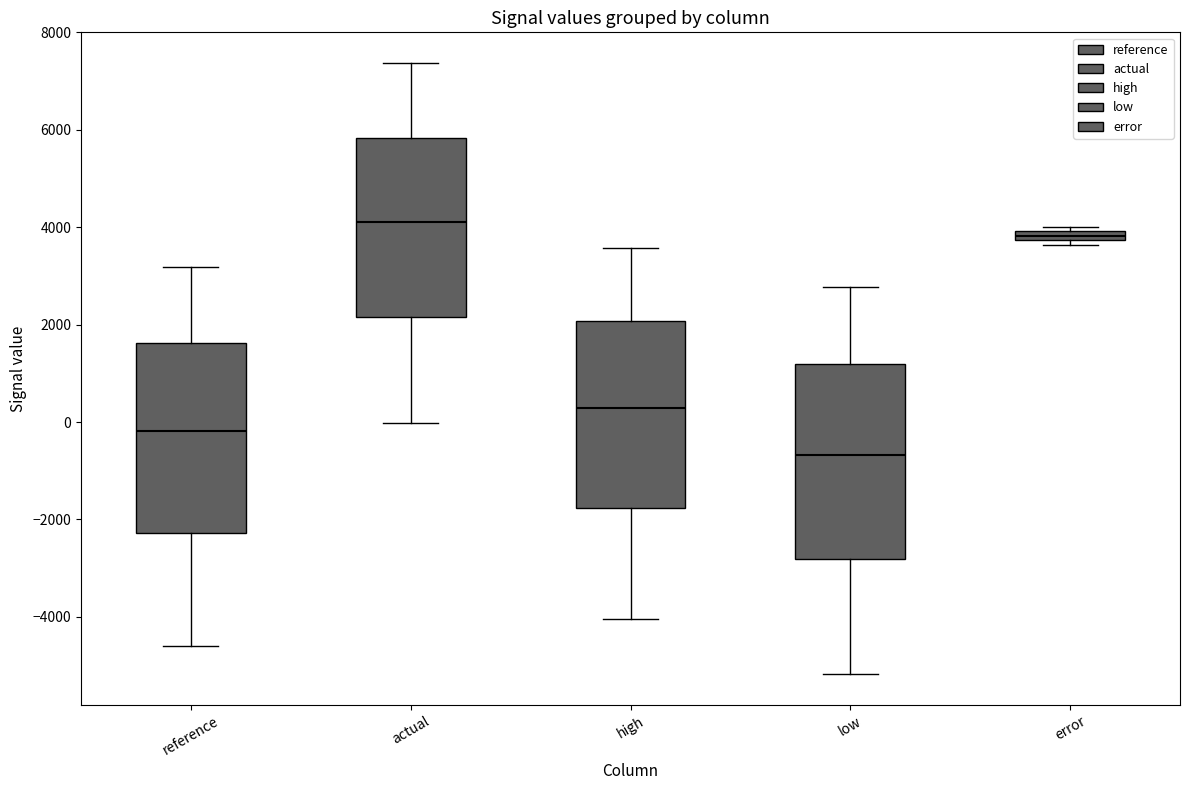

Where does the median line of the box for low sit on the y-axis? The values are not printed on the chart, so give them approximately, as read against the axis.

-600